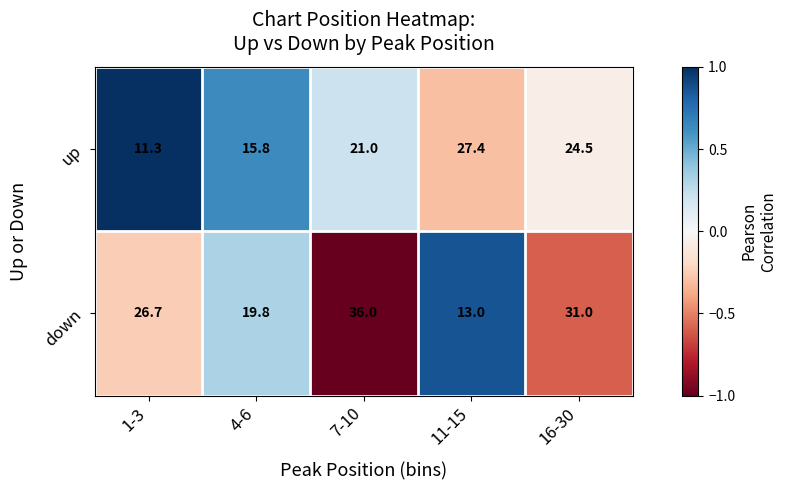

What is the smallest value displayed?

11.3